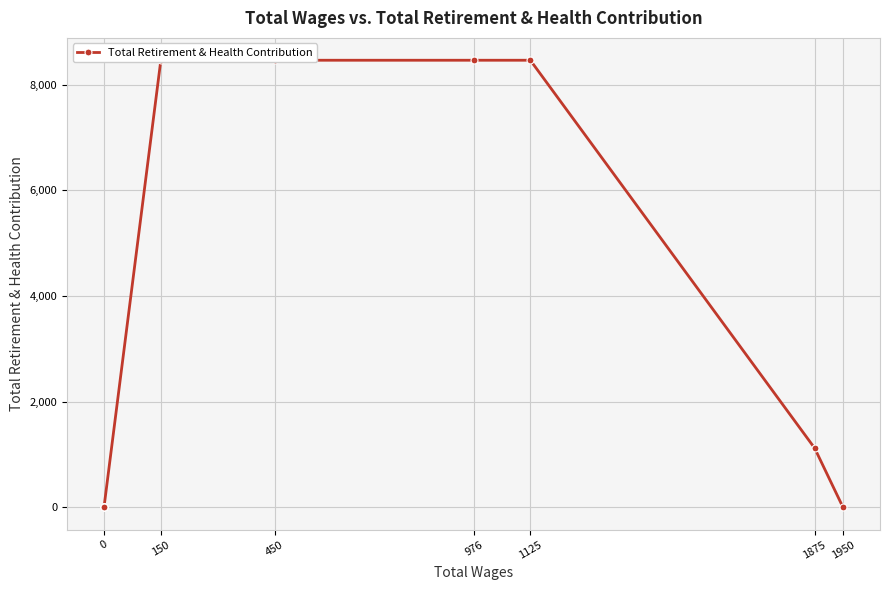

Between 450 and 1125, which is larger?

450